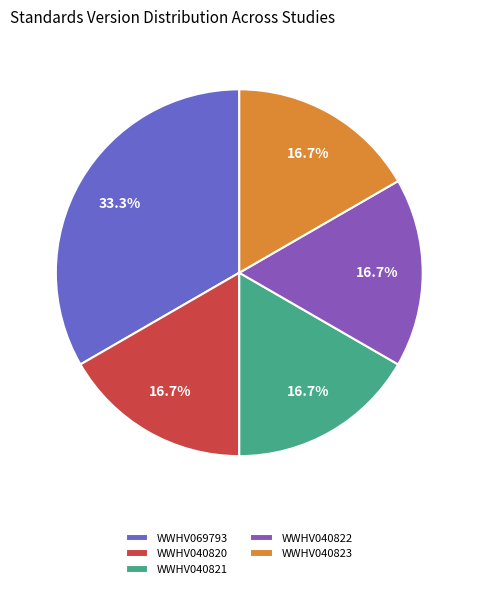

To the nearest percent, what percentage of the pie is WWHV069793?

33%